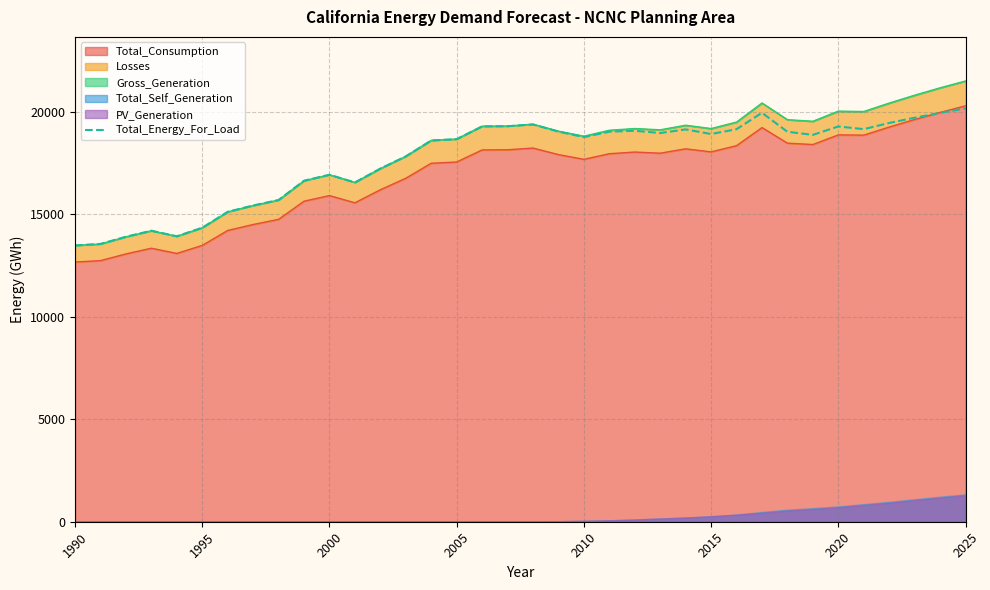

Which category has the lowest value across all series?

1990